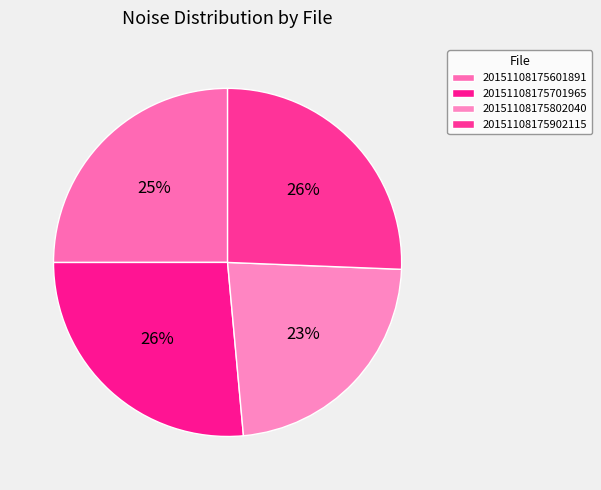

How many slices are in this pie chart?

4